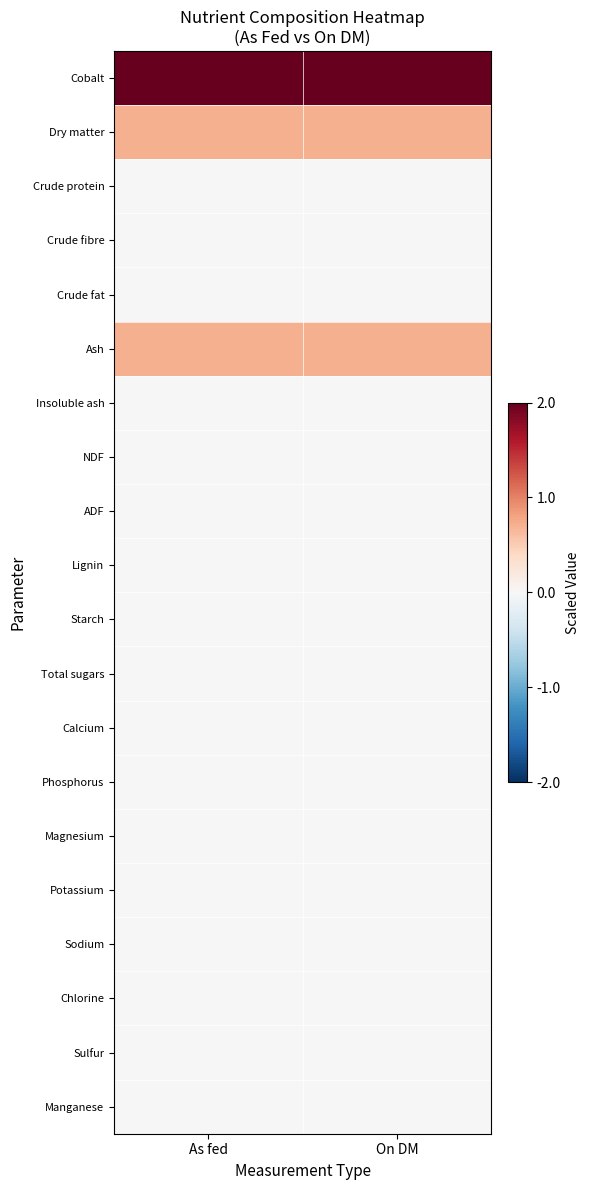

What is the difference between the highest and lowest values at On DM?

2.0